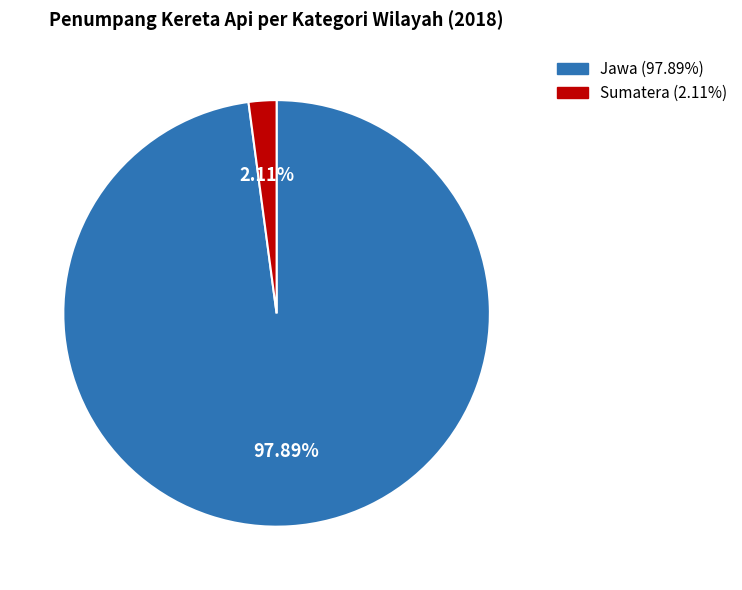

Between Sumatera and Jawa, which is larger?

Jawa